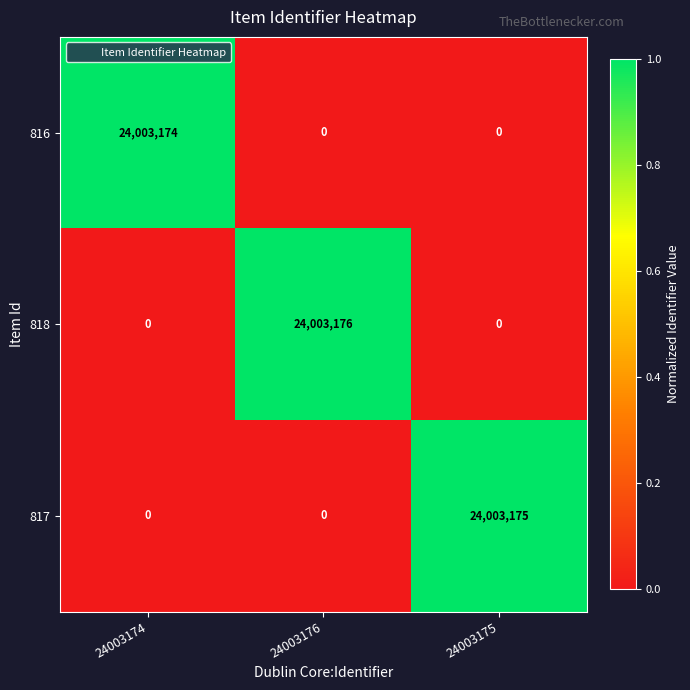

What is the difference between the 816 values at 24003174 and 24003175?

24003174